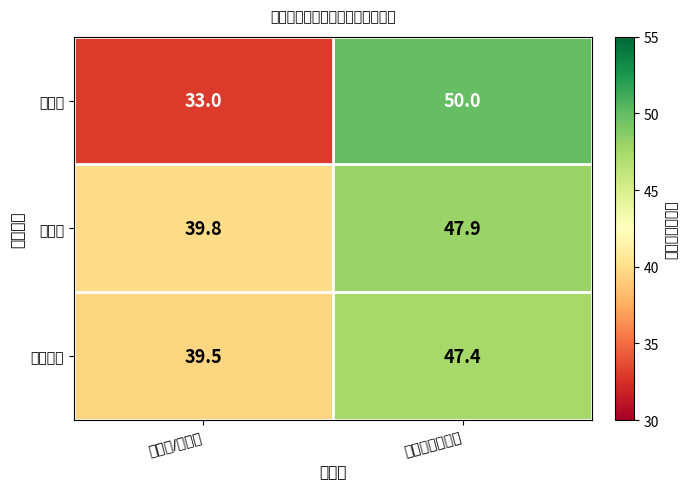

What is the difference between the highest and lowest values at 高等教育出版社?

2.6